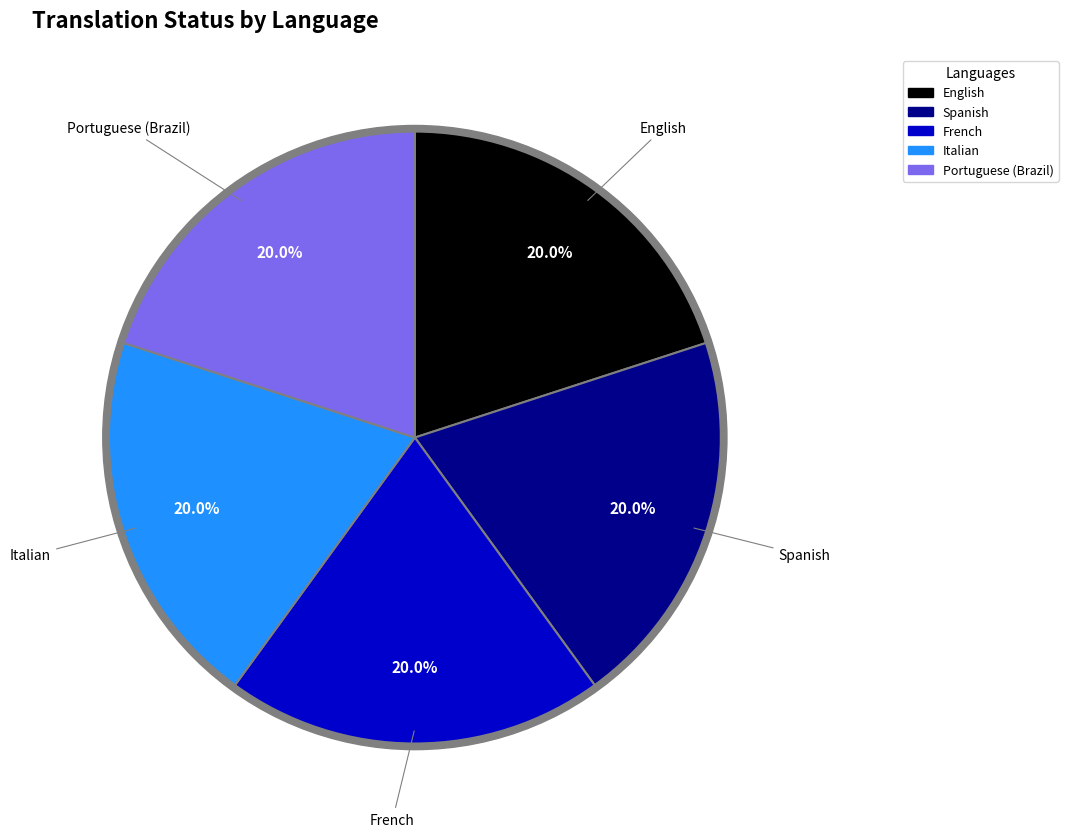

Which category has the smallest portion of the pie?

Spanish